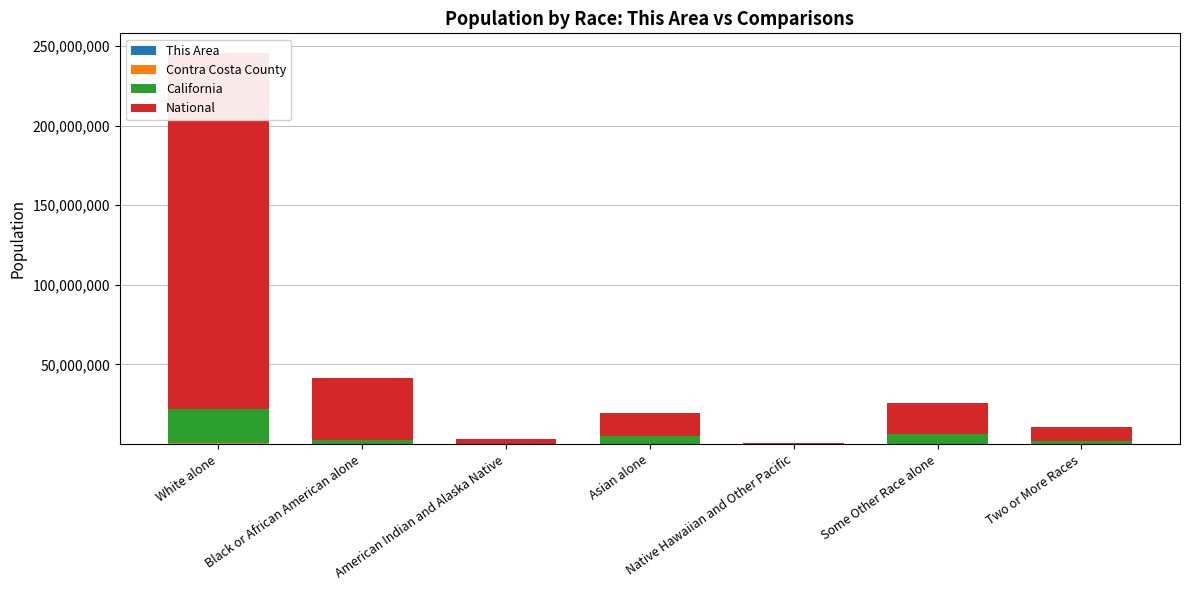

What is the maximum value for This Area?

4796